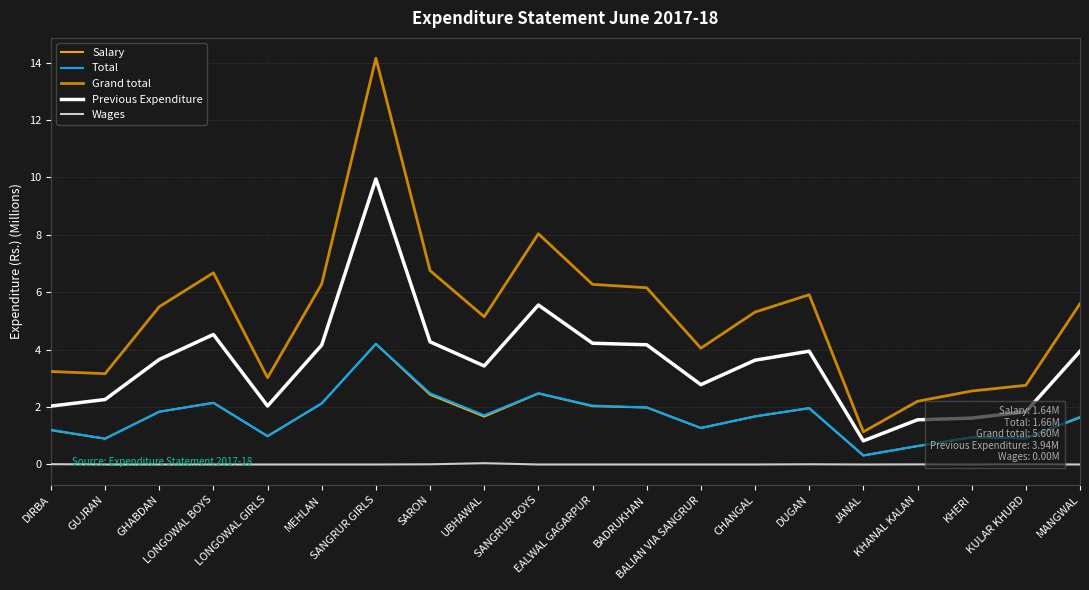

What is the maximum value shown in the chart?

14.2